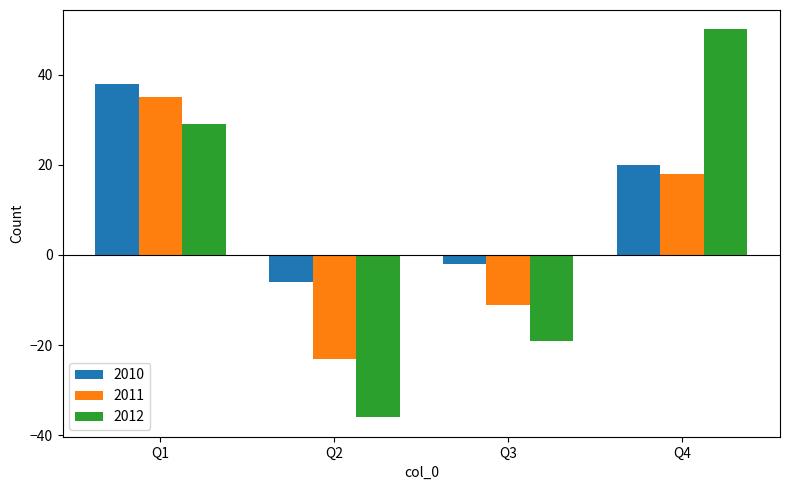

Reading right to left, what are all the values shown in this chart?

2010: 20	-2	-6	38
2011: 18	-11	-23	35
2012: 50	-19	-36	29